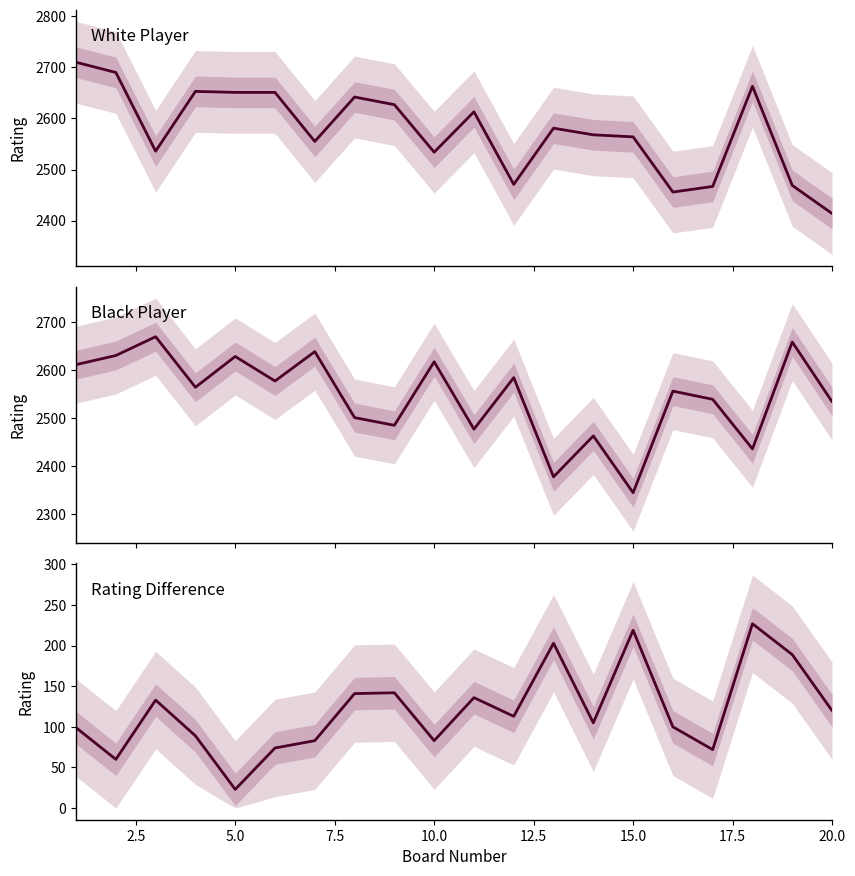

In Black Player, how many points are lower than both neighbors (excluding endpoints)?

7